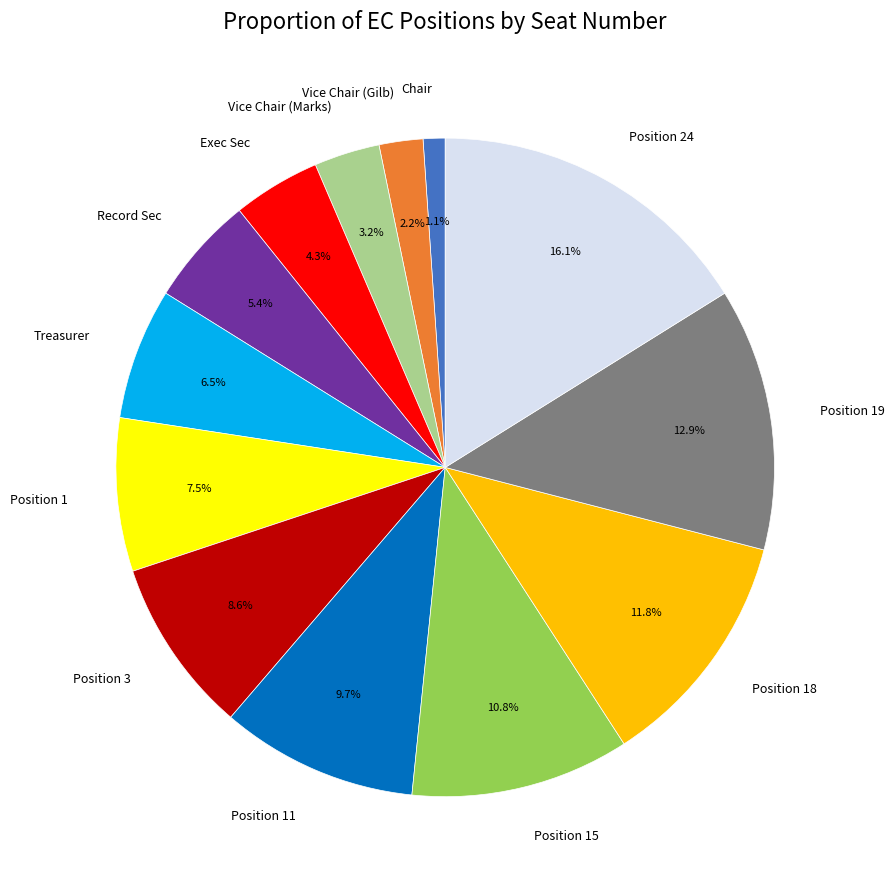

What is the total percentage of Position 18 and Chair?

12.9%